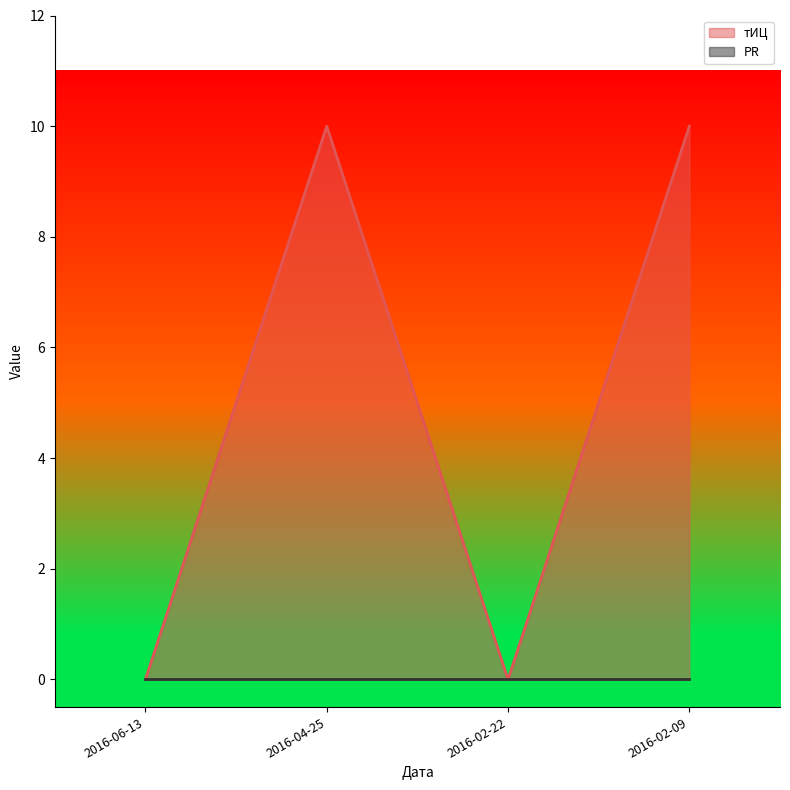

What is the difference between the second highest and minimum values?

10